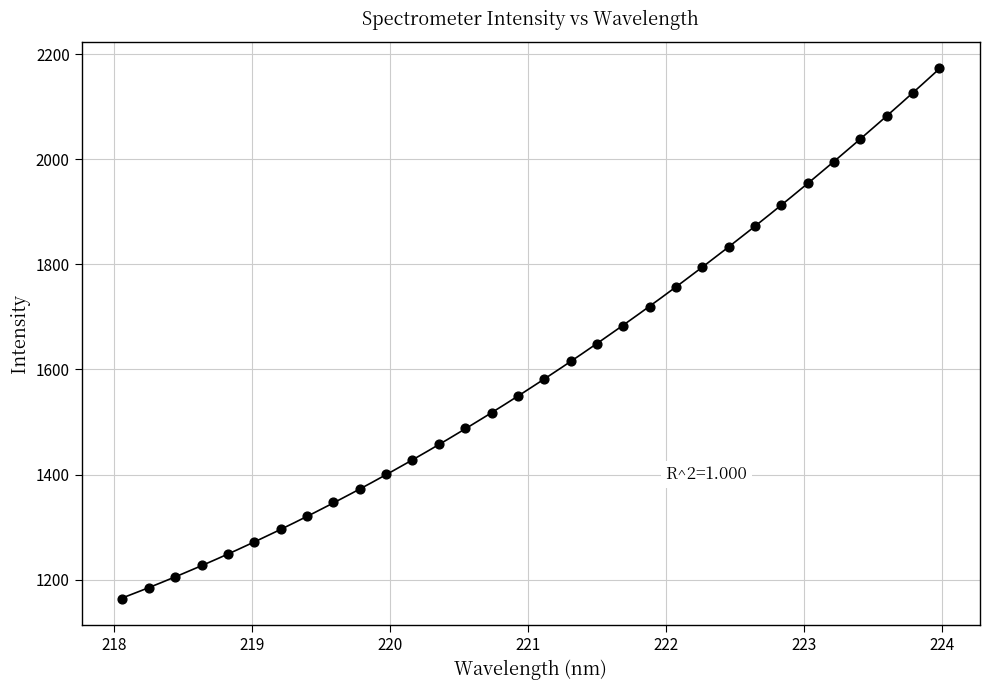

What is the range of Y values (max minus min)?

1009.0